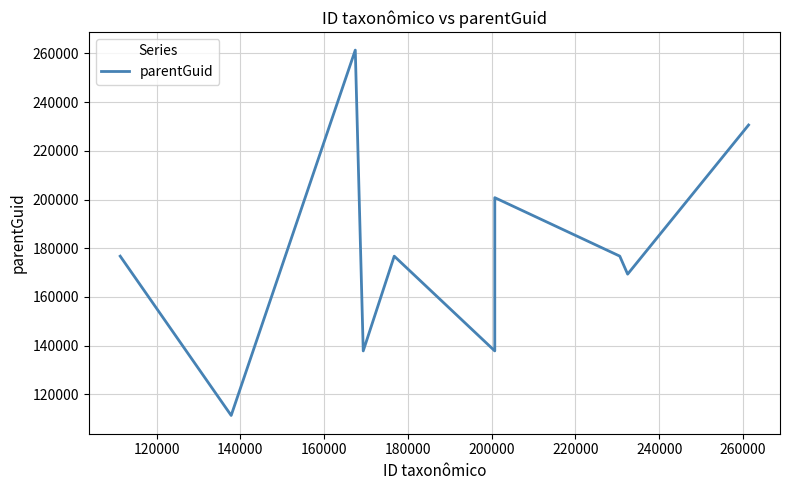

What is the greatest value displayed?

261350